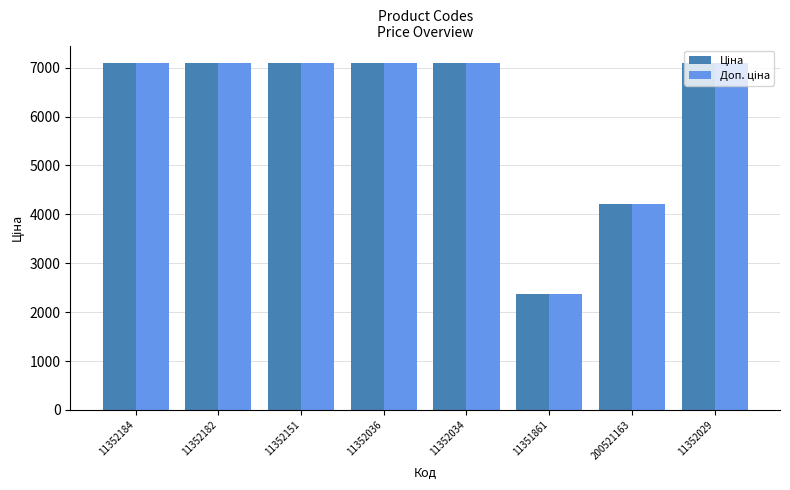

What is the greatest value displayed?

7098.8